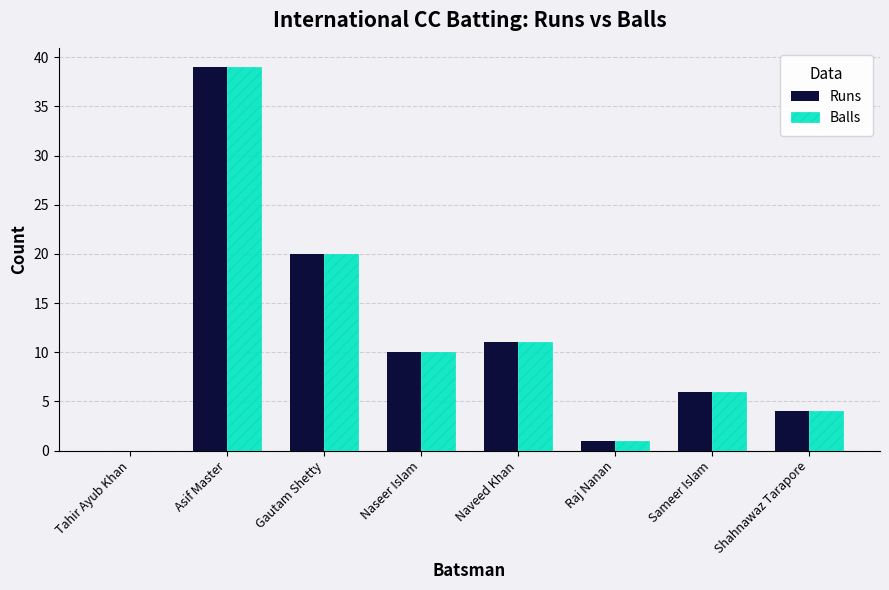

Reading right to left, extract all data points from this chart.

Runs: Shahnawaz Tarapore=4	Sameer Islam=6	Raj Nanan=1	Naveed Khan=11	Naseer Islam=10	Gautam Shetty=20	Asif Master=39	Tahir Ayub Khan=0
Balls: Shahnawaz Tarapore=4	Sameer Islam=6	Raj Nanan=1	Naveed Khan=11	Naseer Islam=10	Gautam Shetty=20	Asif Master=39	Tahir Ayub Khan=0